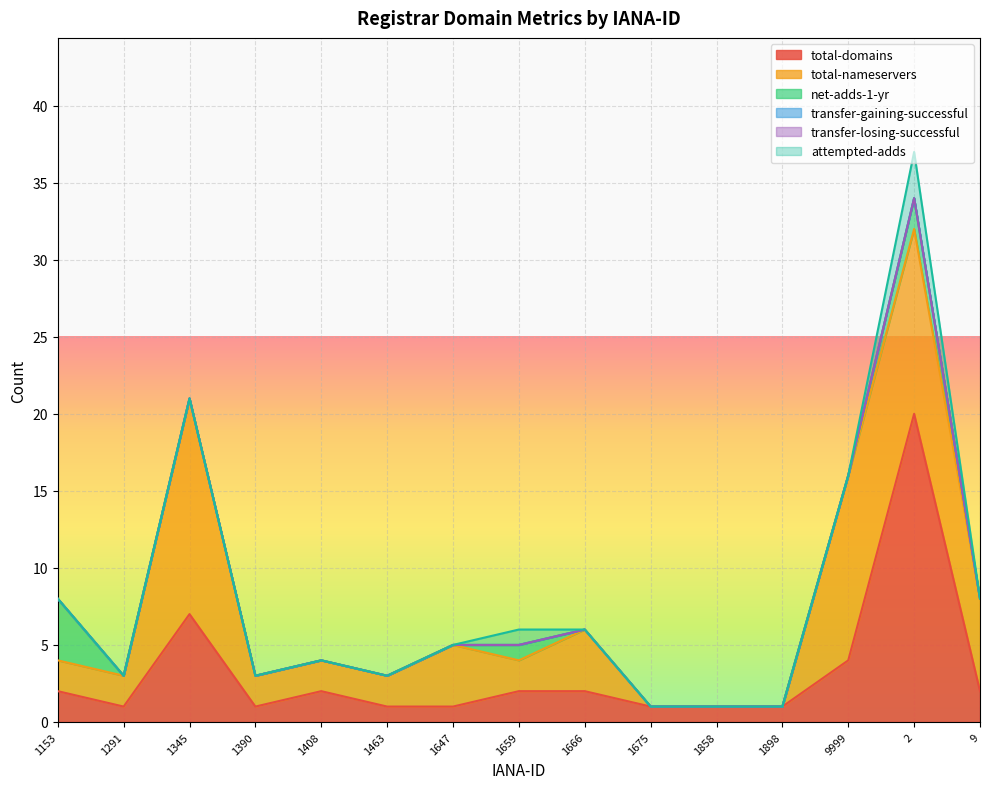

What is the label of the 11th point from the right?

1408